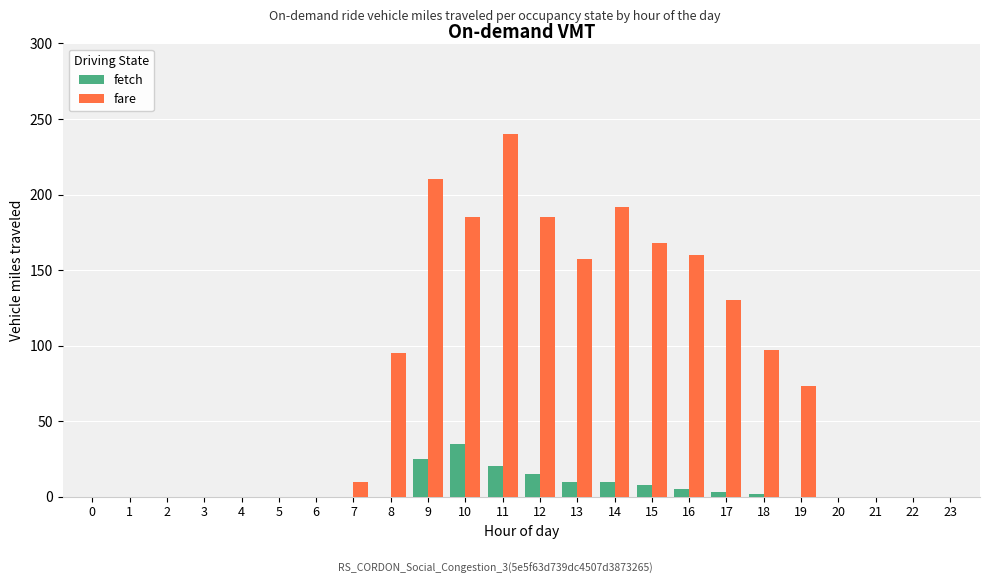

True or false: fare has a value of -123 at 2.

False